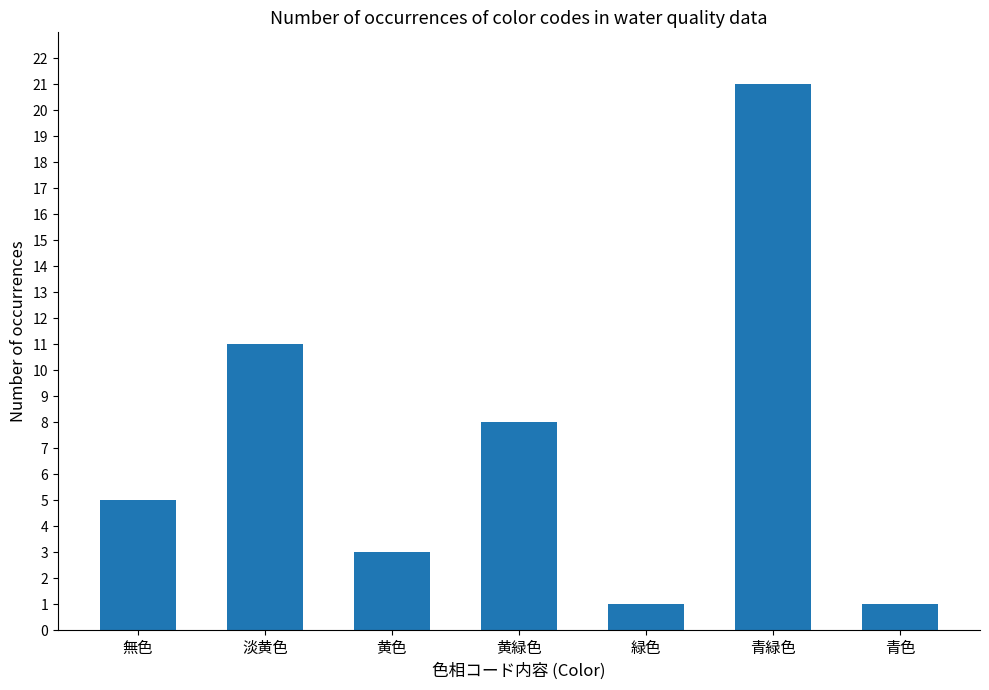

What is the label of the 1st bar from the left?

無色